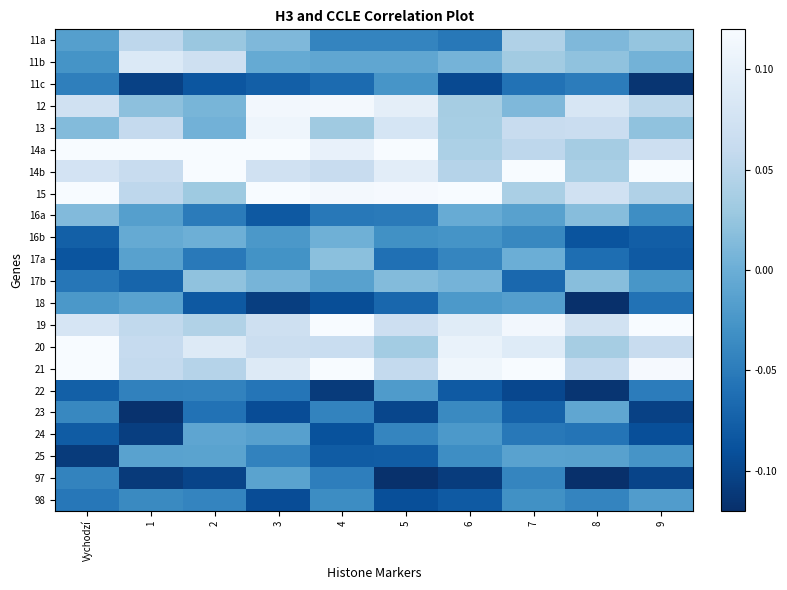

Rank the series at 4 from highest to lowest value.

21, 19, 12, 15, 14a, 20, 14b, 13, 17a, 16b, 11b, 17b, 98, 11a, 23, 97, 16a, 11c, 25, 24, 18, 22